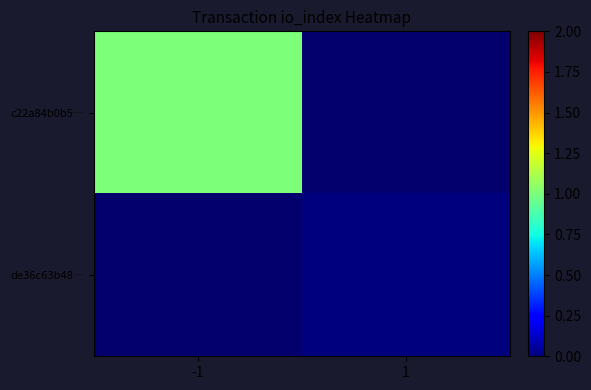

Rank the series by their maximum value, from highest to lowest.

c22a84b0b5…, de36c63b48…